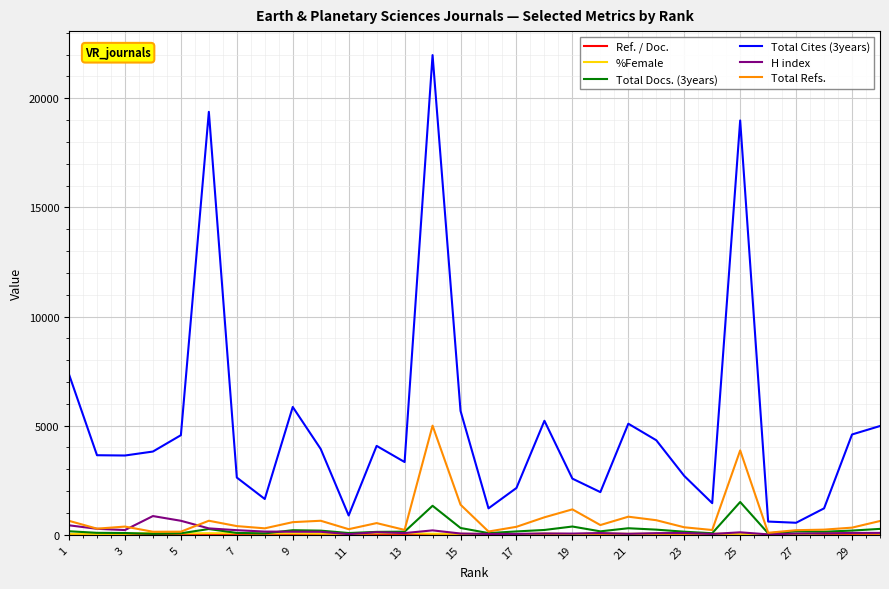

Which series has the largest total across all categories?

Total Cites (3years)